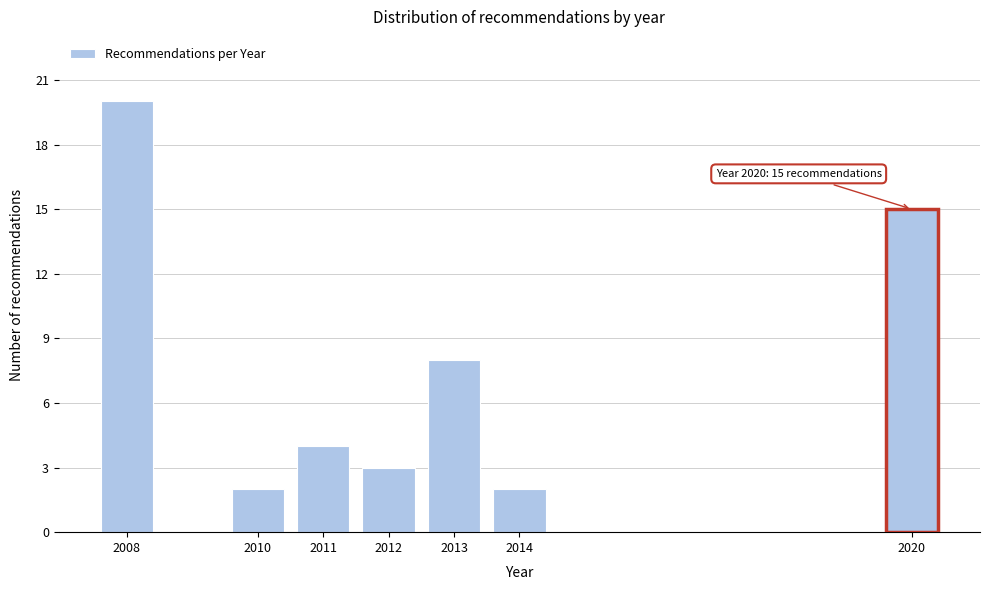

Reading left to right, what are all the values shown in this chart?

2008=20	2010=2	2011=4	2012=3	2013=8	2014=2	2020=15